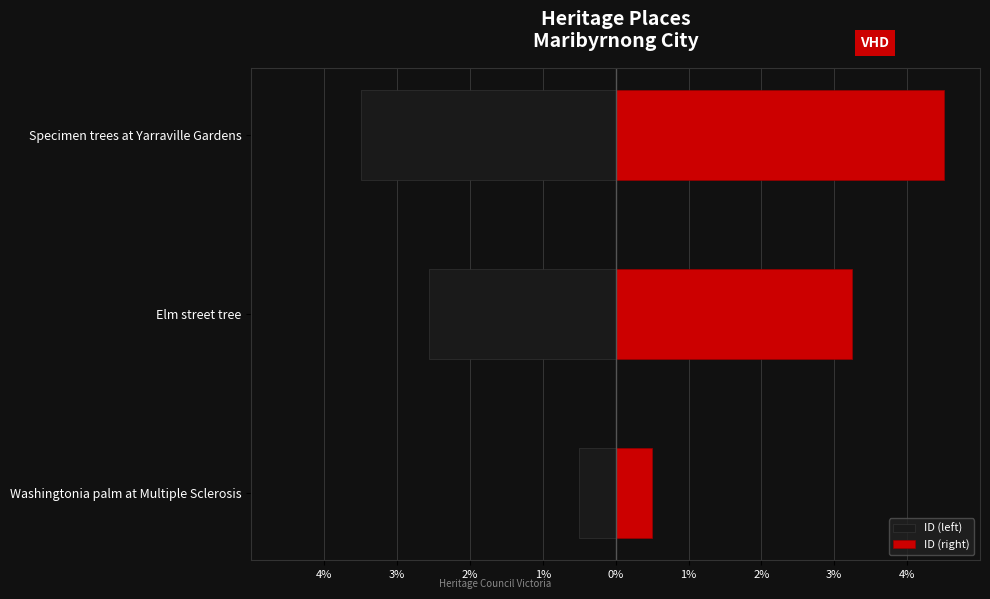

At how many categories does at least one series exceed 3?

2